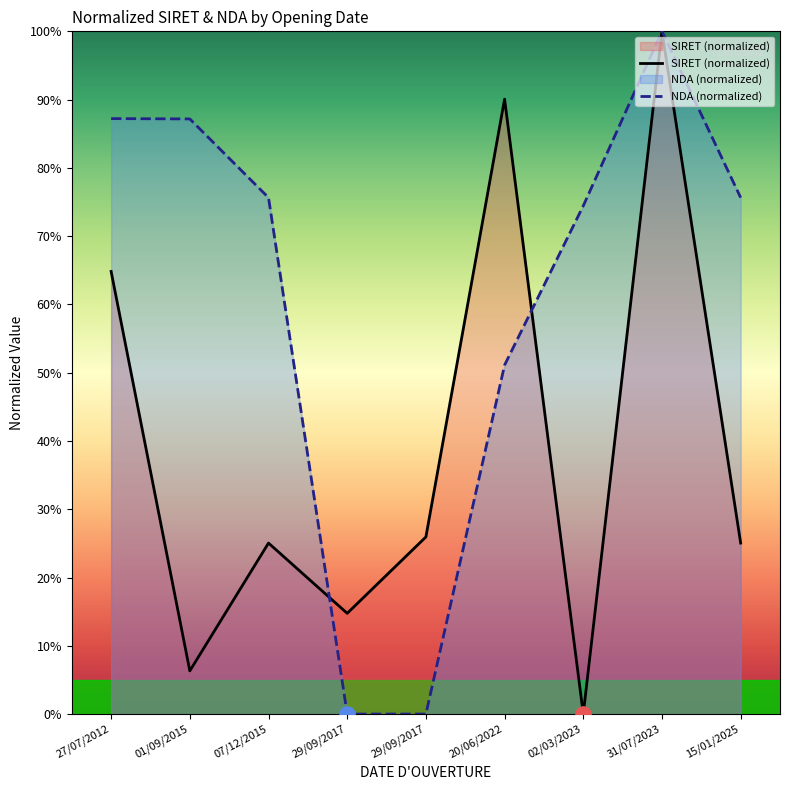

What are all the series names shown in the legend?

SIRET (normalized), NDA (normalized)